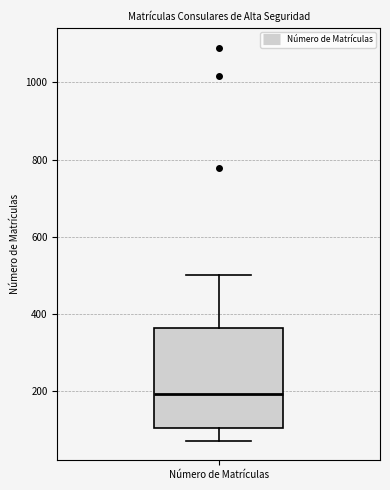

Read this box plot against the y-axis: the position of the median line, the range covered by the box, and the ends of both whiskers. The values are not printed on the chart, so give them approximately, as read against the axis.

median 200, box 100 to 360, whiskers 80 to 500